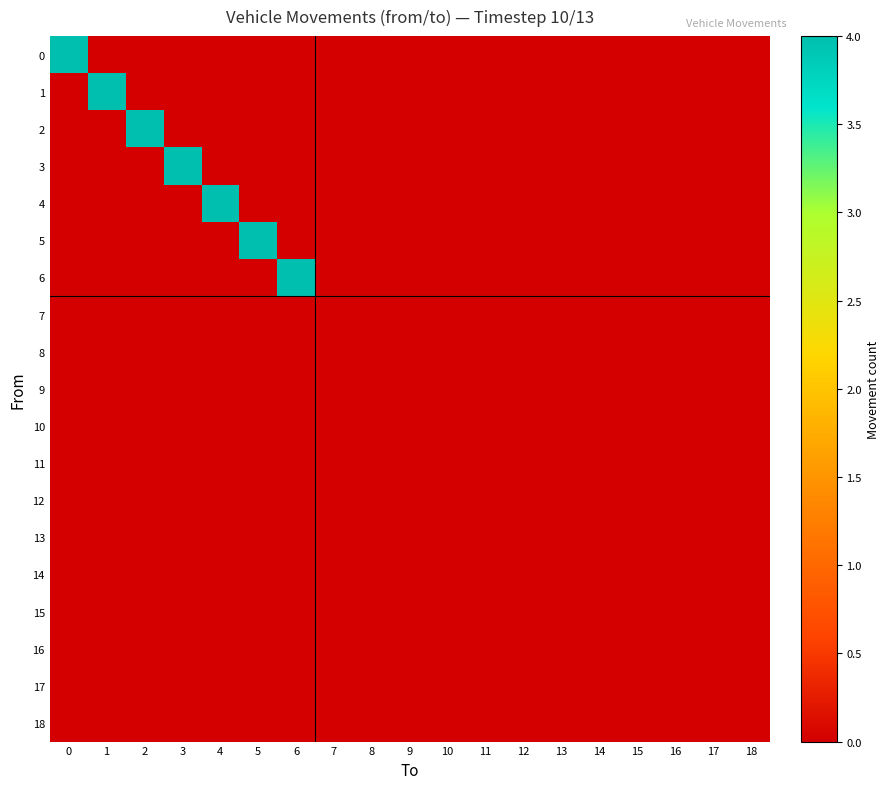

Which has a higher value, 14 or 3?

14